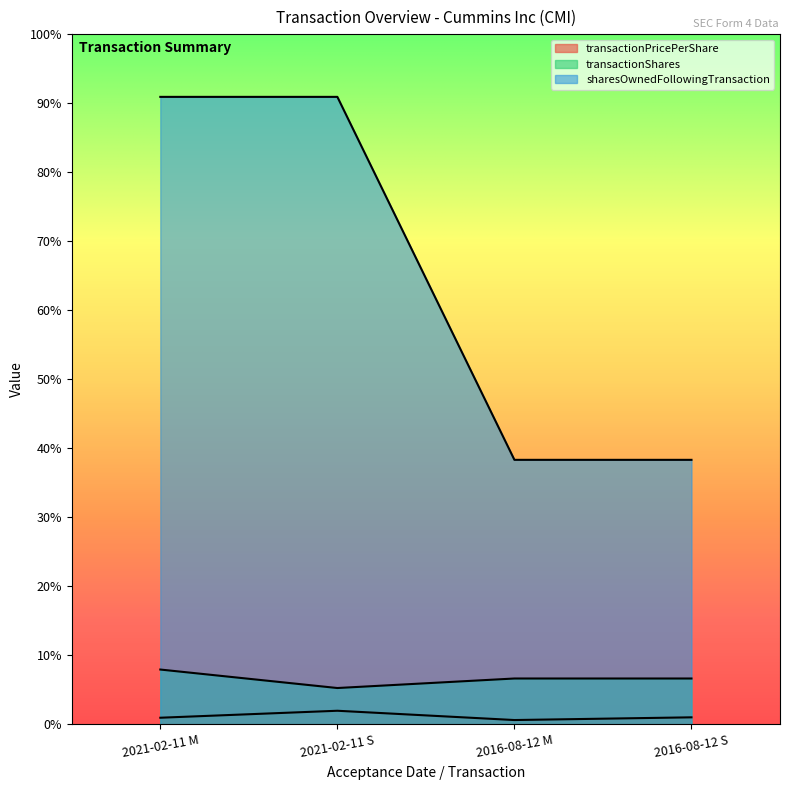

List the series in order of their peak value, lowest first.

transactionPricePerShare, transactionShares, sharesOwnedFollowingTransaction